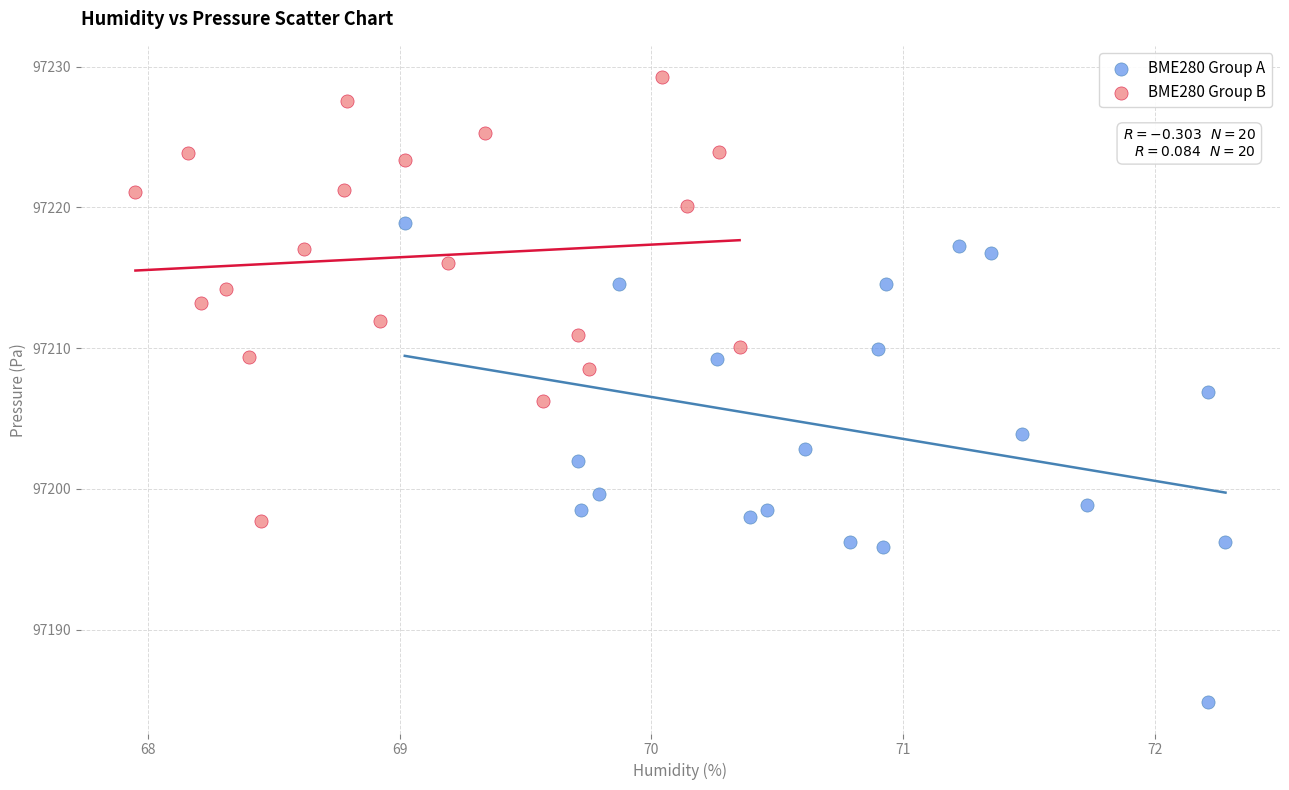

Which series reaches the maximum Y coordinate?

BME280 Group B